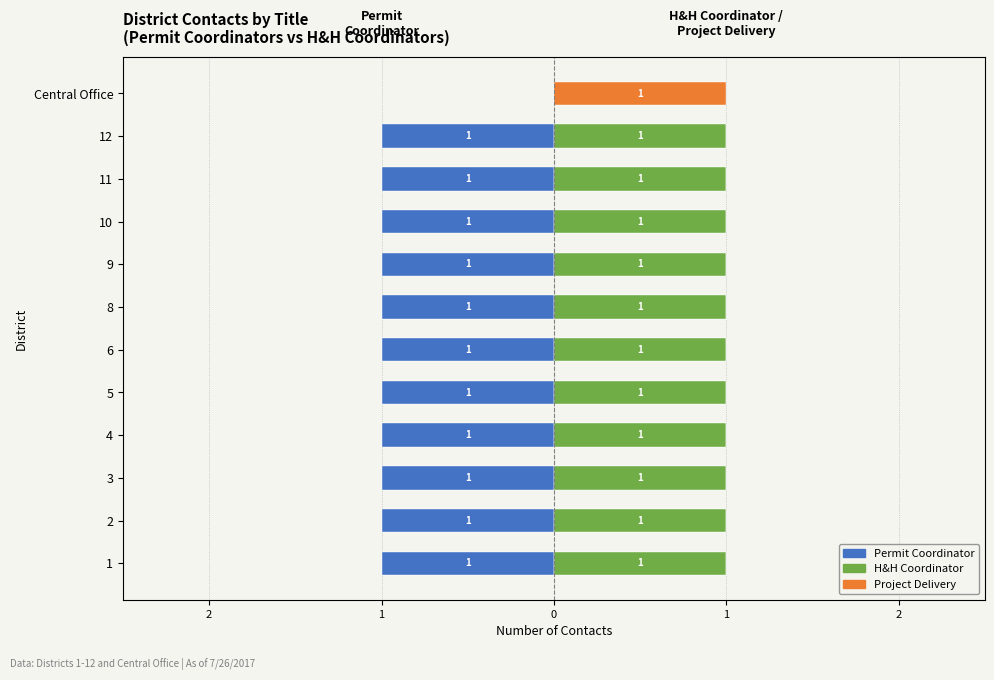

At which label is Permit Coordinator closest to 0?

Central Office